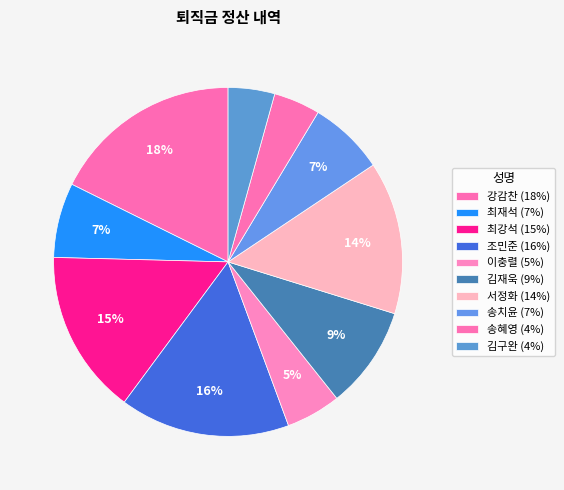

To the nearest percent, what percentage of the pie is 조민준?

16%